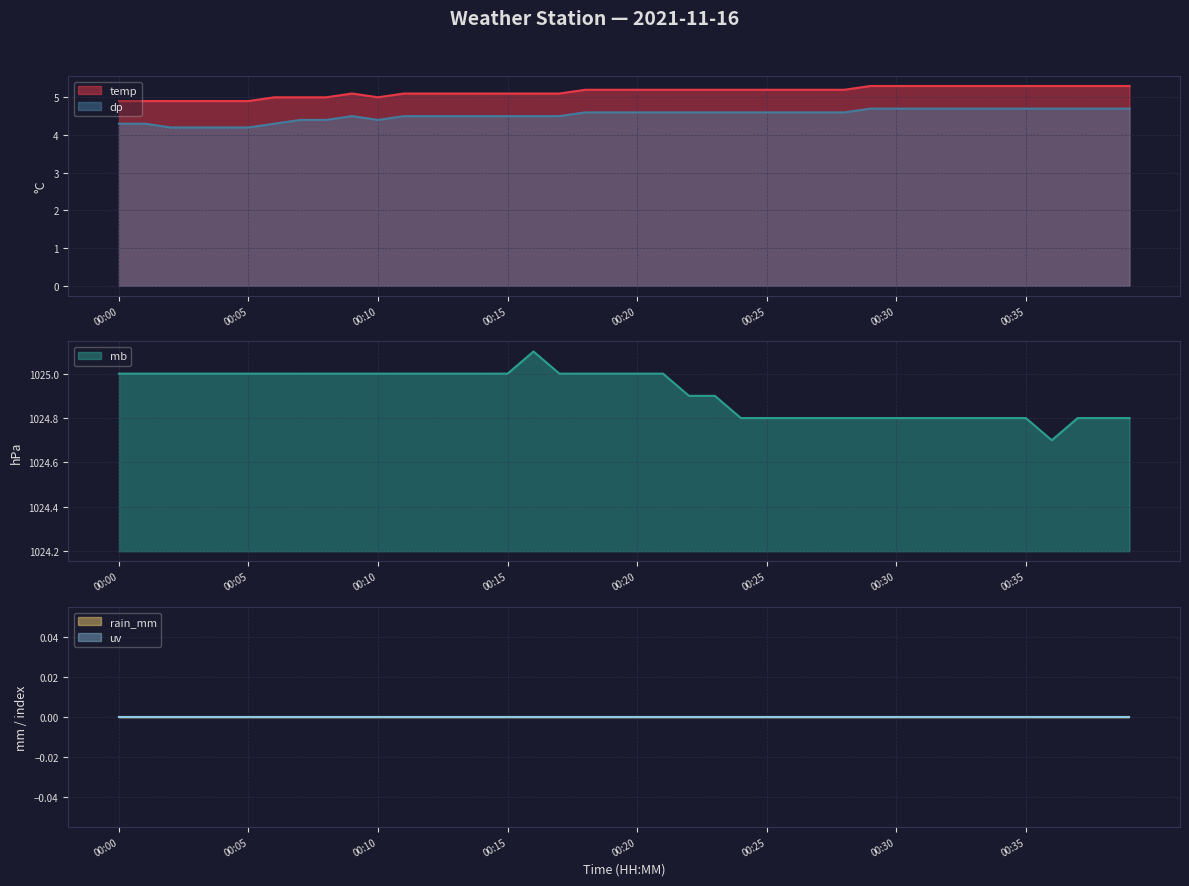

The value of dp at 00:20 is 4.6. True or false?

True